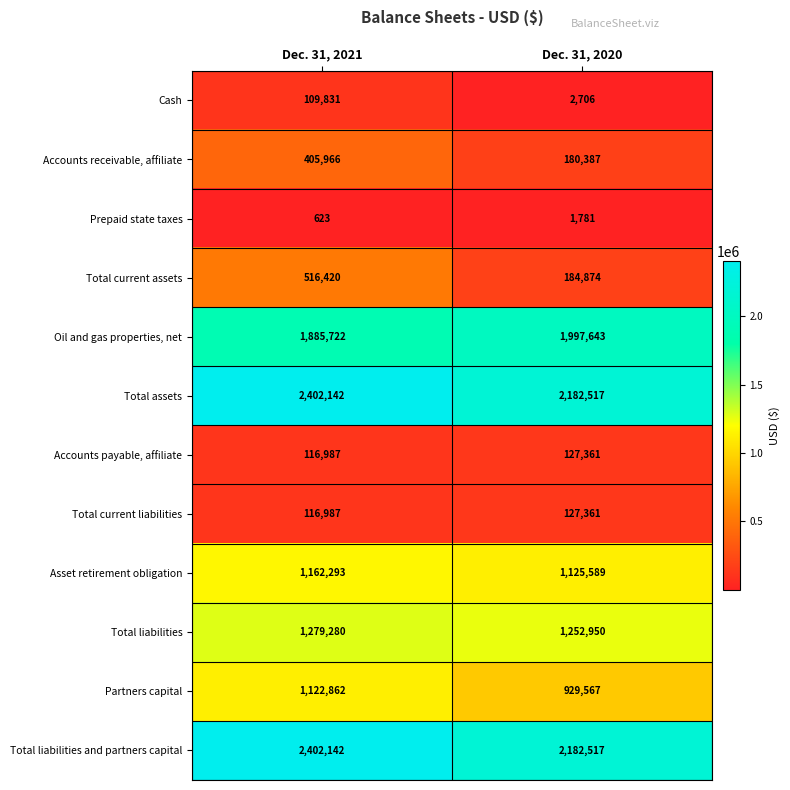

What is the approximate value of Accounts receivable, affiliate at Dec. 31, 2020, to the nearest 10?

180390